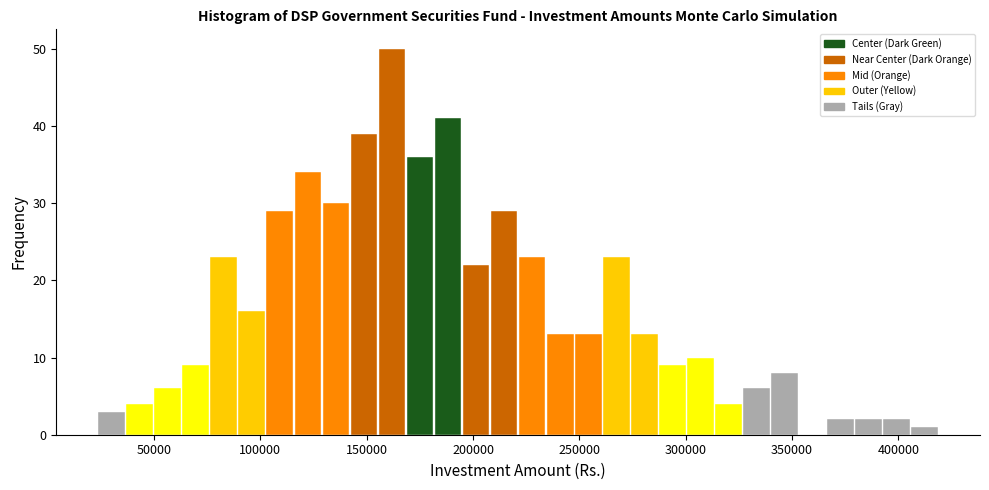

Around what value on the x-axis is the tallest bar? Give the approximate position of its centre, as read against the axis.

160000